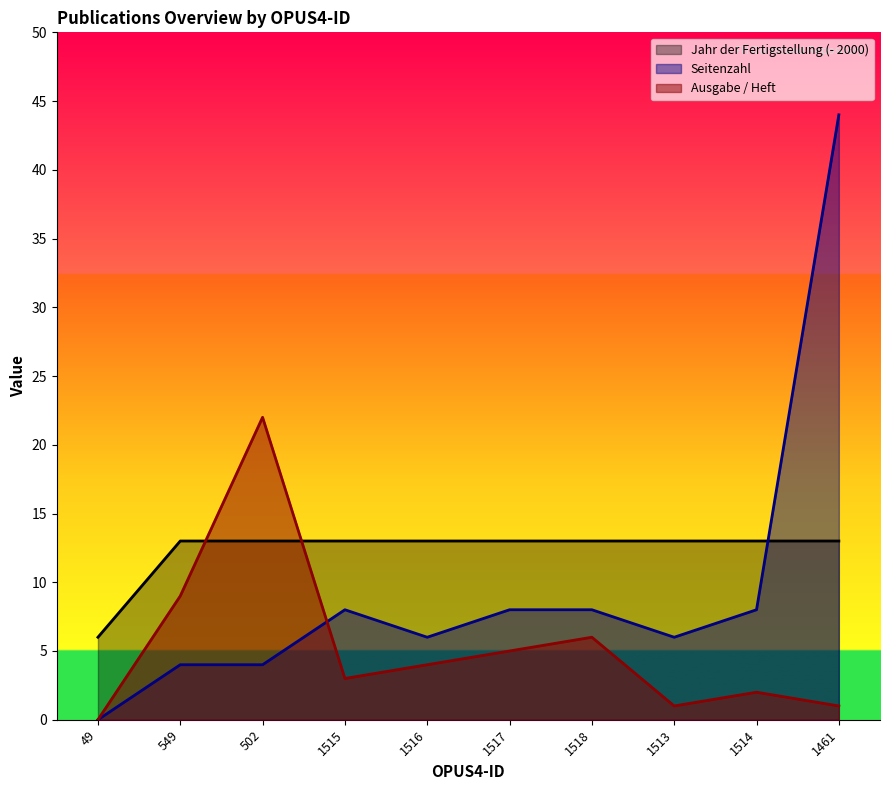

What are all the series names shown in the legend?

Jahr der Fertigstellung (- 2000), Seitenzahl, Ausgabe / Heft